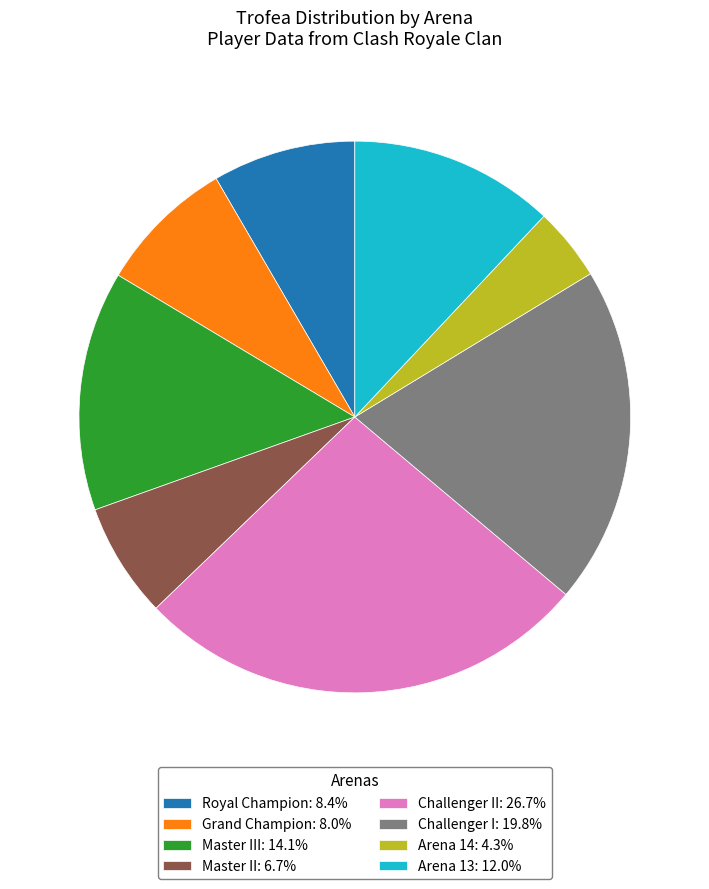

Approximately how many times larger is the value at Master III: 14.1% compared to Arena 13: 12.0%?

1.2